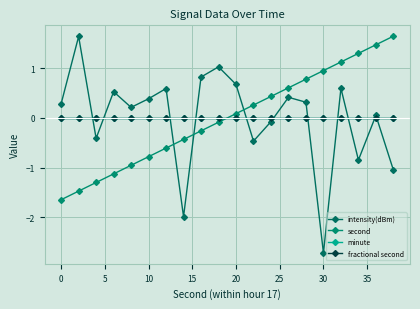

Is this an area chart (filled region under the line)?

No